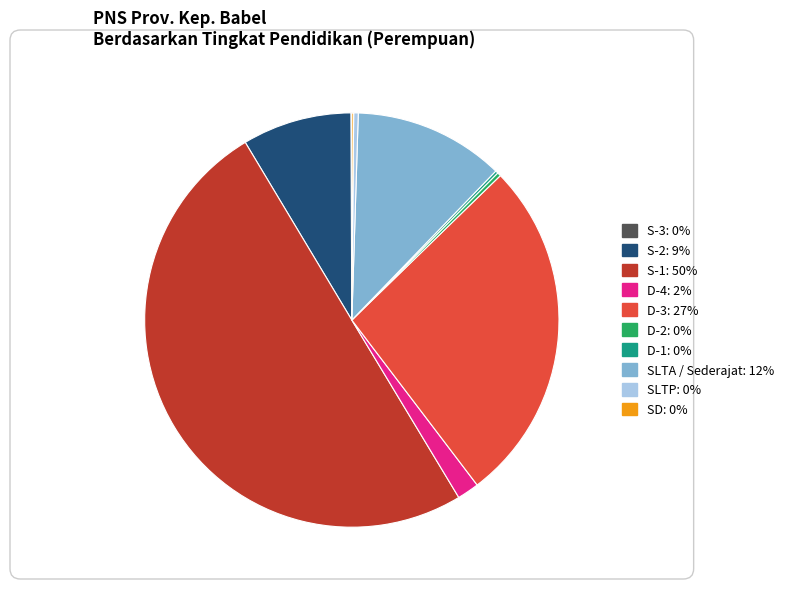

Which category has the biggest portion of the pie?

S-1